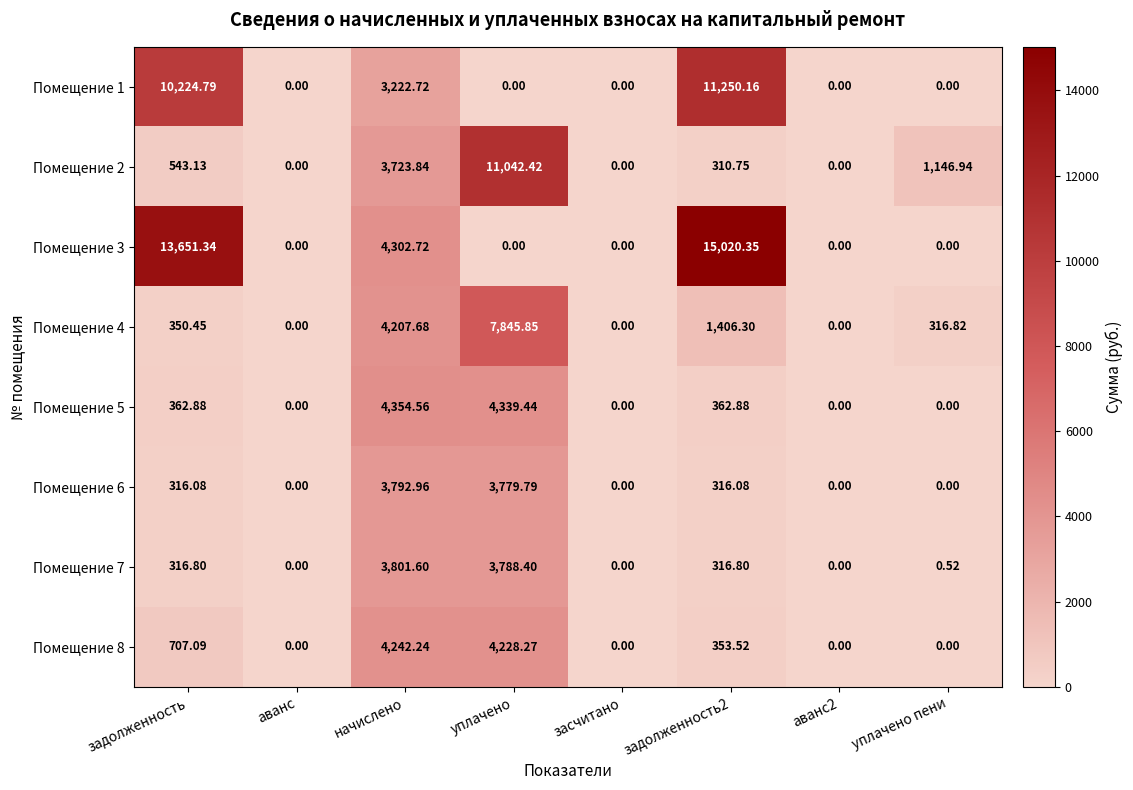

Where does the Помещение 5 series first go above 362?

задолженность